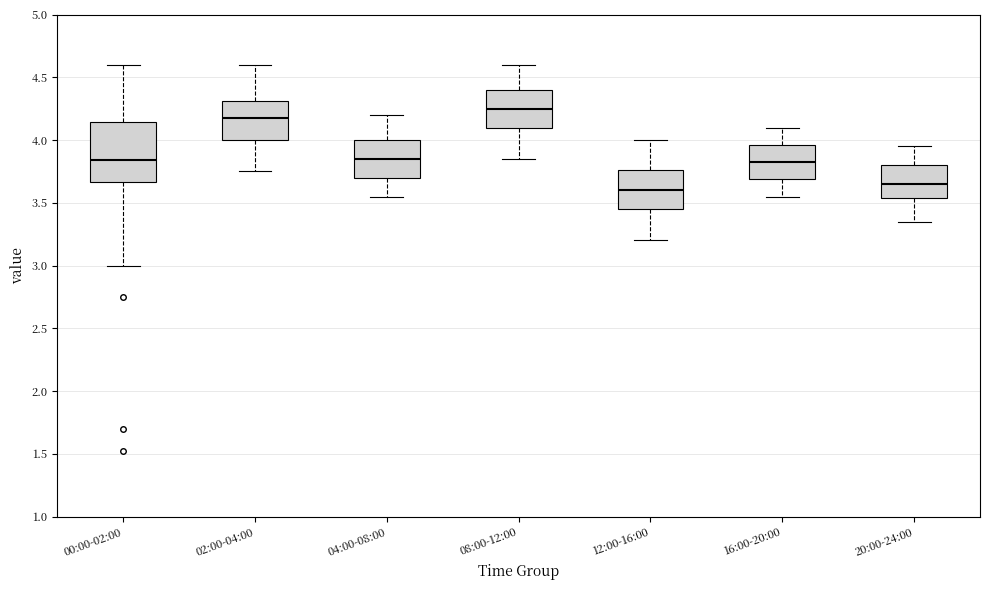

Reading left to right, transcribe this box plot: for each box, give where its median line is, the range the box spans, and where its two whiskers end, as read against the y-axis. The values are not printed on the chart, so give them approximately, as read against the axis.

00:00-02:00: median 3.85, box 3.65 to 4.15, whiskers 3.00 to 4.60
02:00-04:00: median 4.20, box 4.00 to 4.30, whiskers 3.75 to 4.60
04:00-08:00: median 3.85, box 3.70 to 4.00, whiskers 3.55 to 4.20
08:00-12:00: median 4.25, box 4.10 to 4.40, whiskers 3.85 to 4.60
12:00-16:00: median 3.60, box 3.45 to 3.75, whiskers 3.20 to 4.00
16:00-20:00: median 3.85, box 3.70 to 3.95, whiskers 3.55 to 4.10
20:00-24:00: median 3.65, box 3.55 to 3.80, whiskers 3.35 to 3.95